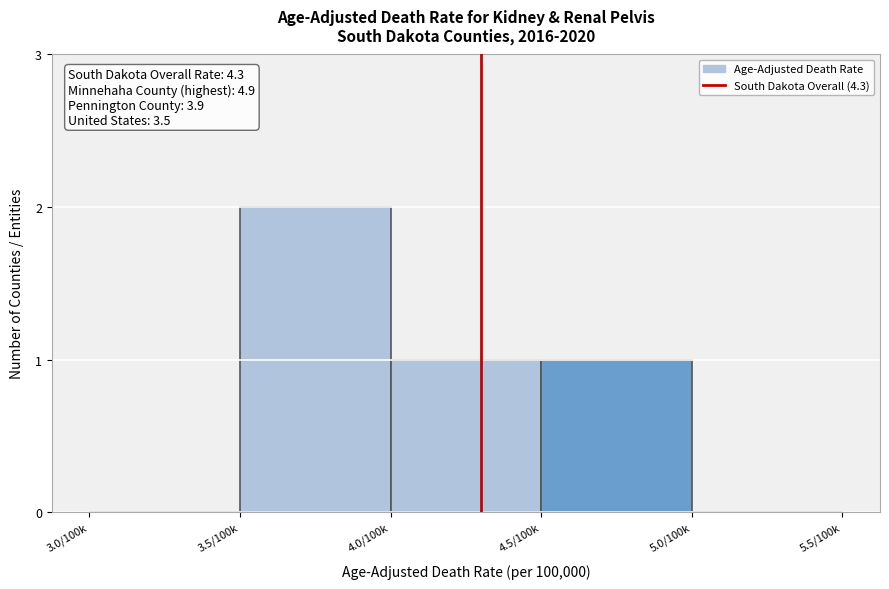

Reading left to right, list all the values displayed in this chart.

3.0/100k=0	3.5/100k=2	4.0/100k=1	4.5/100k=1	5.0/100k=0